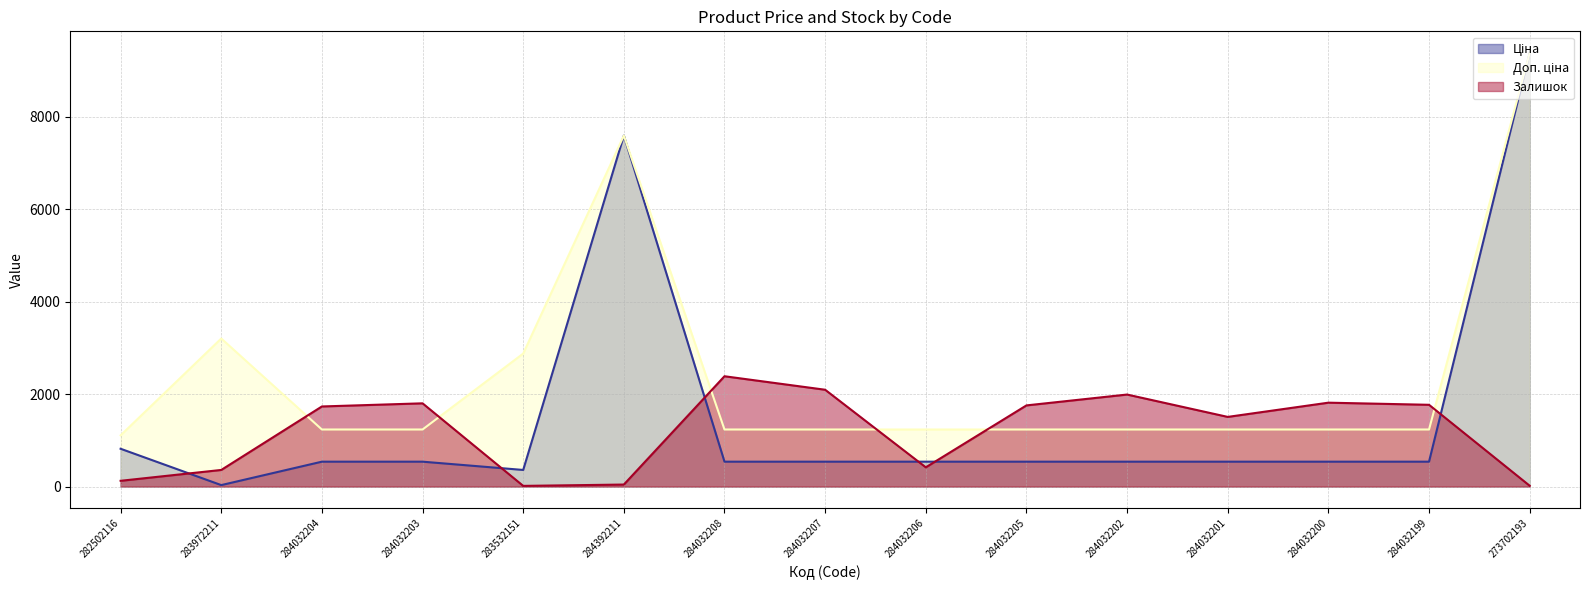

Where is the first local maximum for Ціна?

284392211